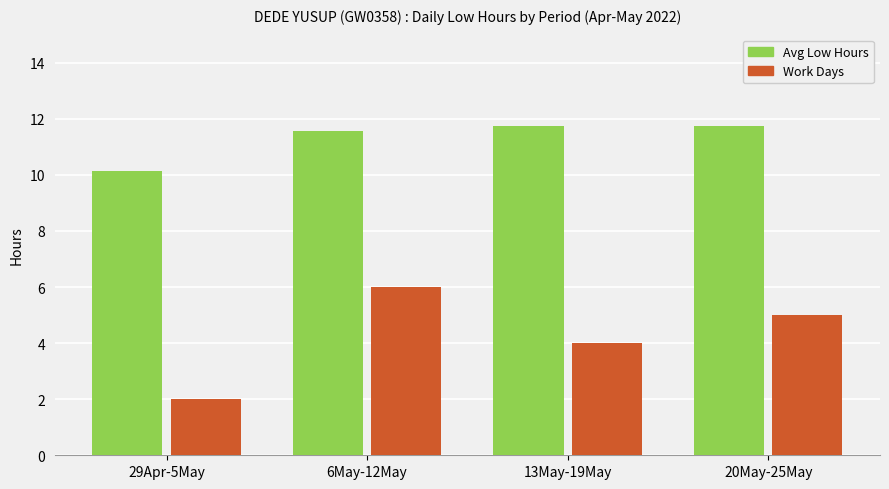

What is the spread (max minus min) of values at 13May-19May?

7.7